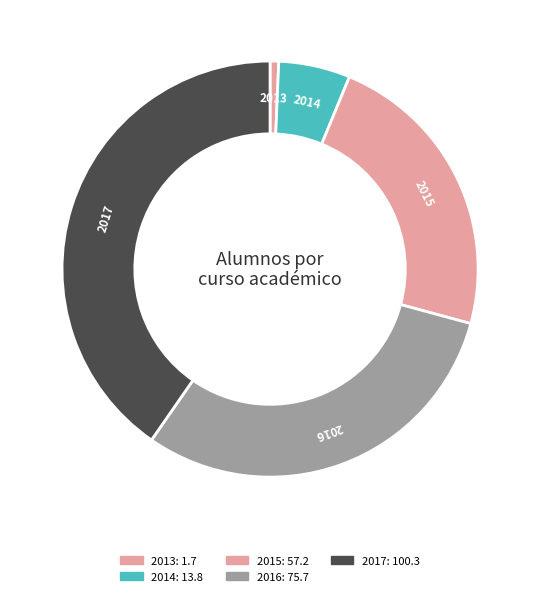

Between 2014 and 2013, which is larger?

2014